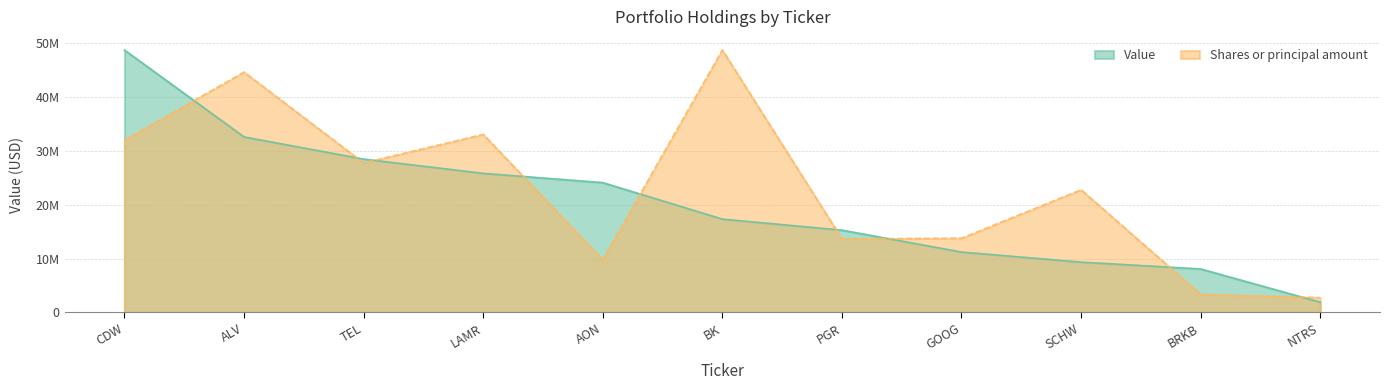

At which label is Value closest to 25328212?

LAMR